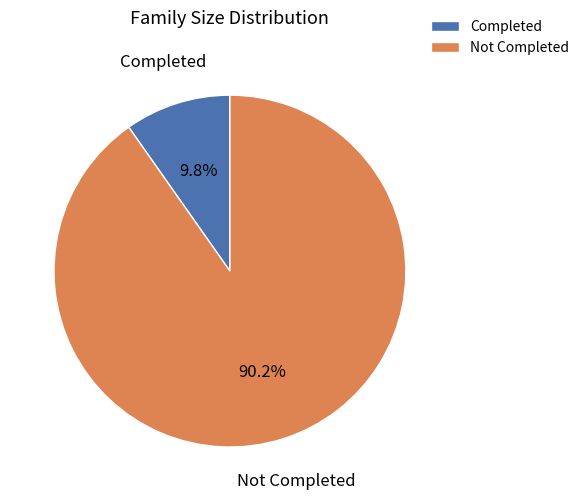

What percentage do Not Completed and Completed together represent?

100.0%